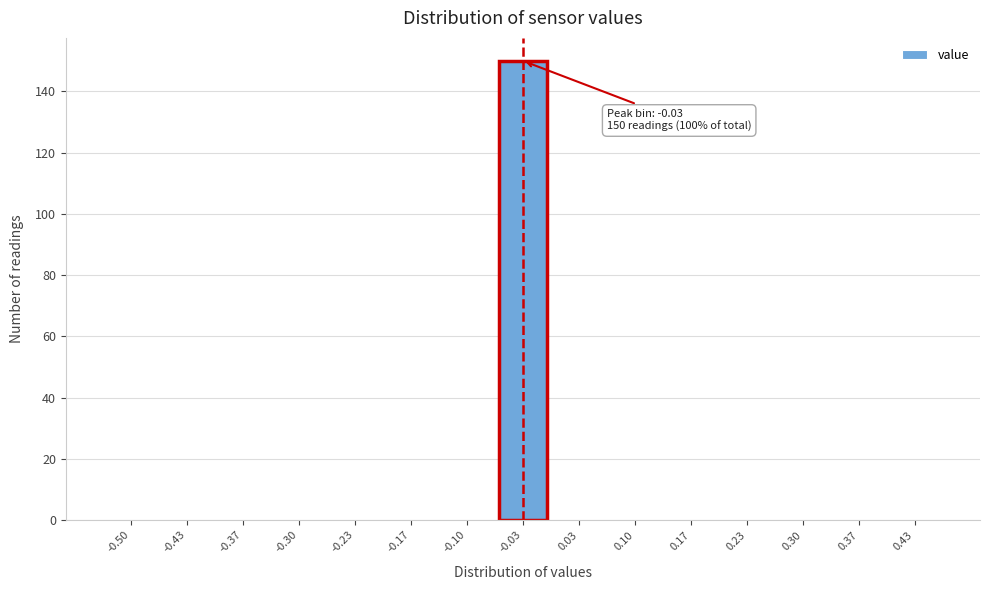

Reading right to left, extract all data points from this chart.

0.43=0	0.37=0	0.30=0	0.23=0	0.17=0	0.10=0	0.03=0	-0.03=150	-0.10=0	-0.17=0	-0.23=0	-0.30=0	-0.37=0	-0.43=0	-0.50=0